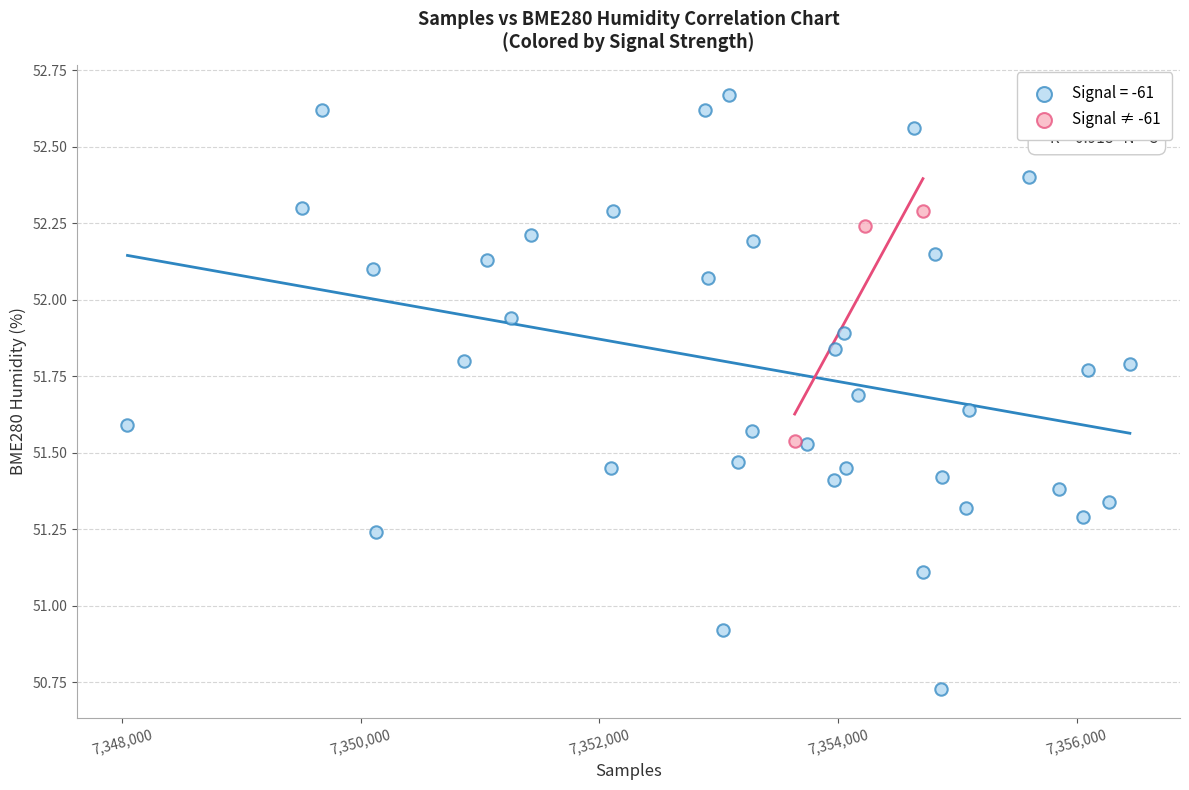

Which series contains the lowest Y value?

Signal = -61